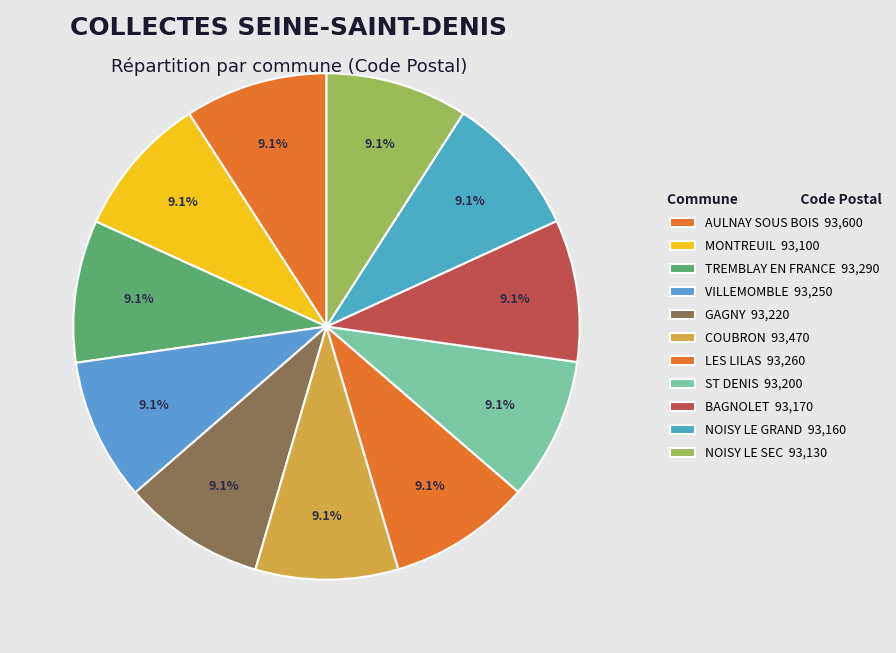

Combined, what portion of the pie is NOISY LE SEC and BAGNOLET?

18.2%